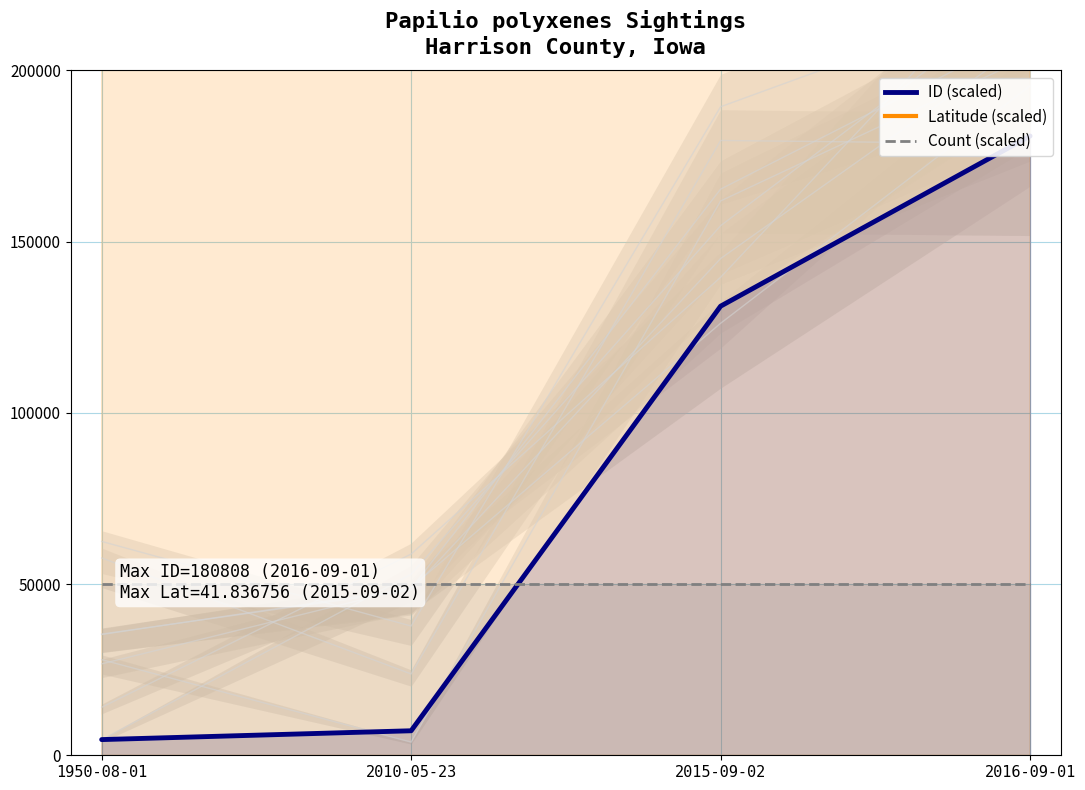

Is it true that ID (scaled) equals 7157.0 at 2010-05-23?

True